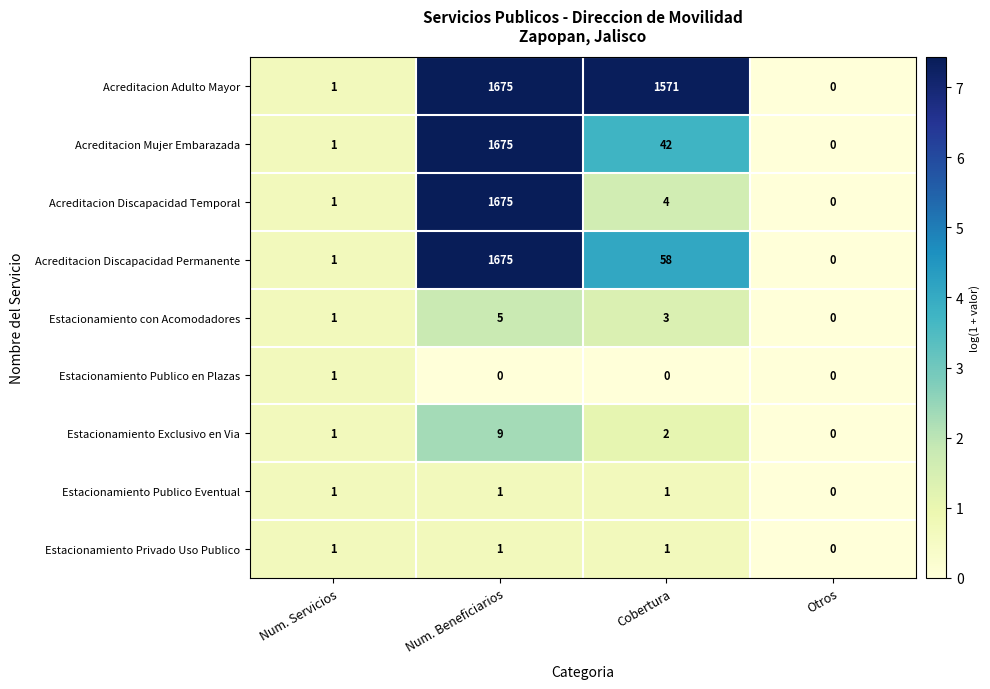

Which label corresponds to the largest value in the chart?

Num. Beneficiarios